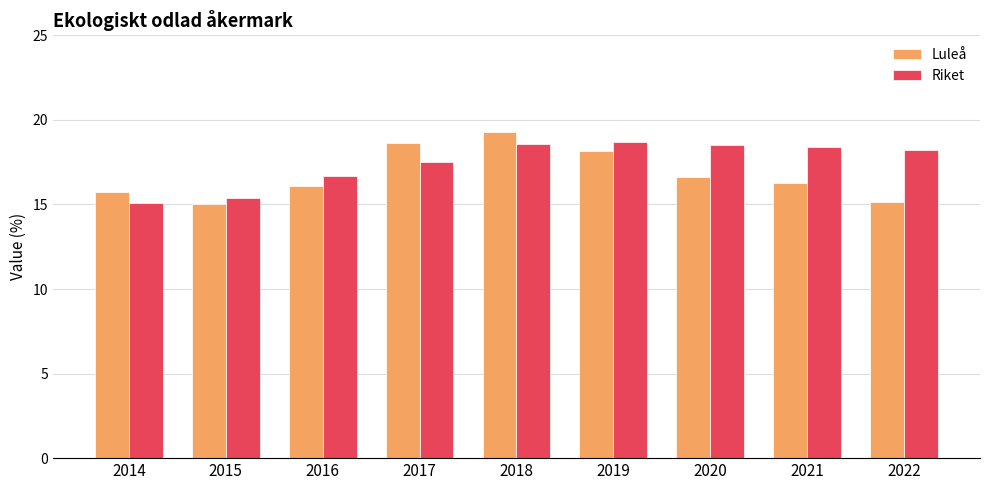

What is the approximate value of Luleå at 2016?

16.1